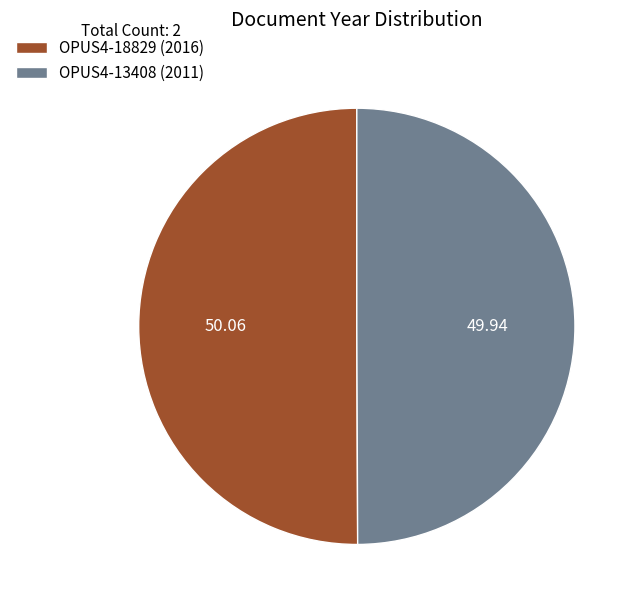

Is it true that OPUS4-18829 (2016) is 50% of the pie?

True